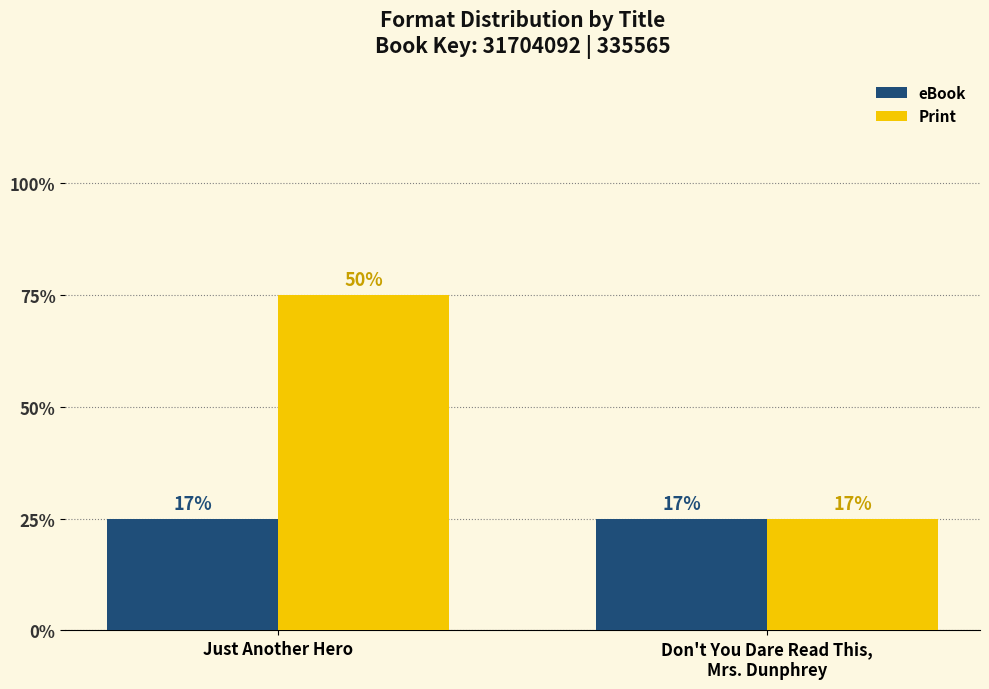

What is the label of the 2nd bar from the left?

Don't You Dare Read This,
Mrs. Dunphrey